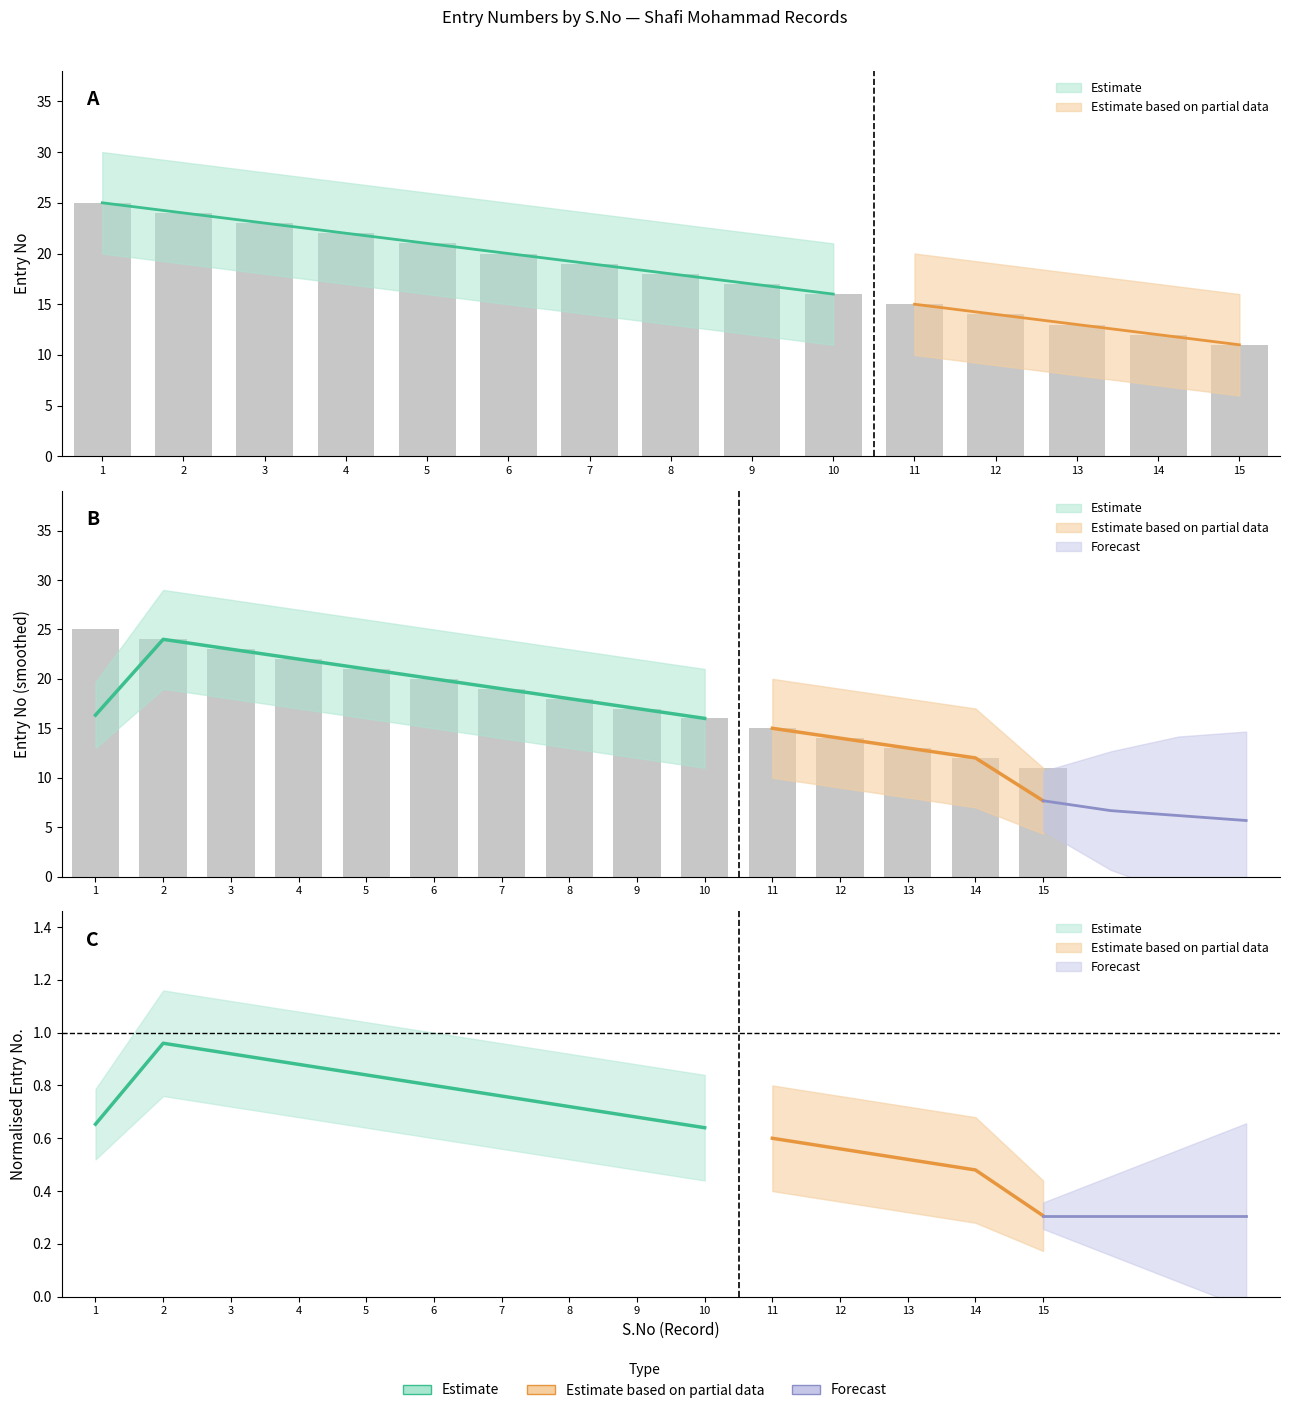

Rank the categories by partial_upper value from lowest to highest.

15, 14, 13, 12, 11, 10, 9, 8, 7, 6, 5, 4, 3, 2, 1